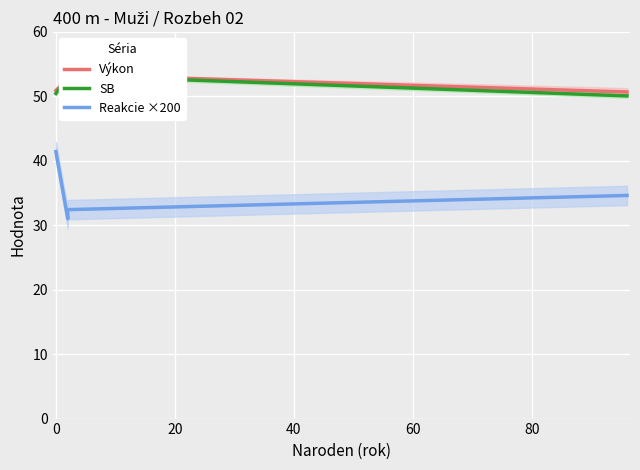

What are all the series names shown in the legend?

Výkon, SB, Reakcie ×200